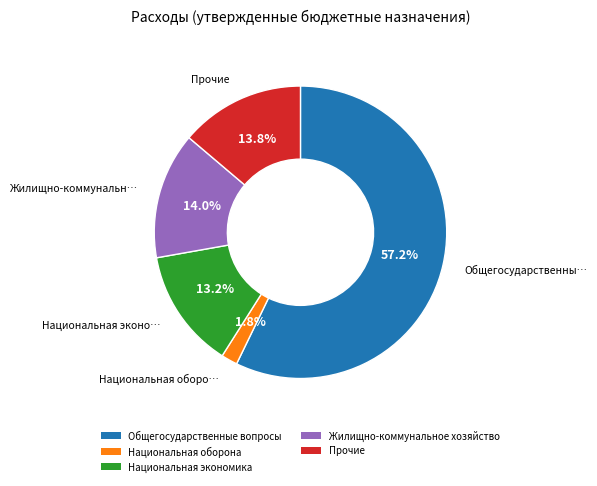

Is it true that Жилищно-коммунальное хозяйство is 23% of the pie?

False